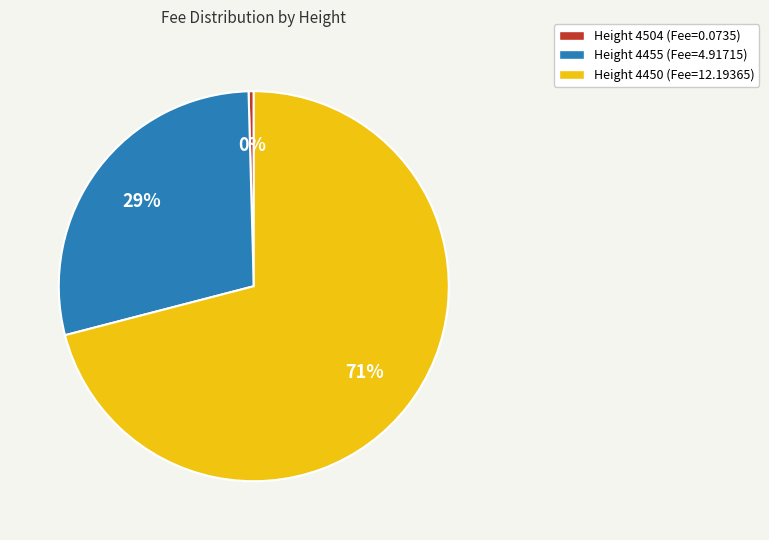

Is there any slice that represents more than half of the pie?

Yes